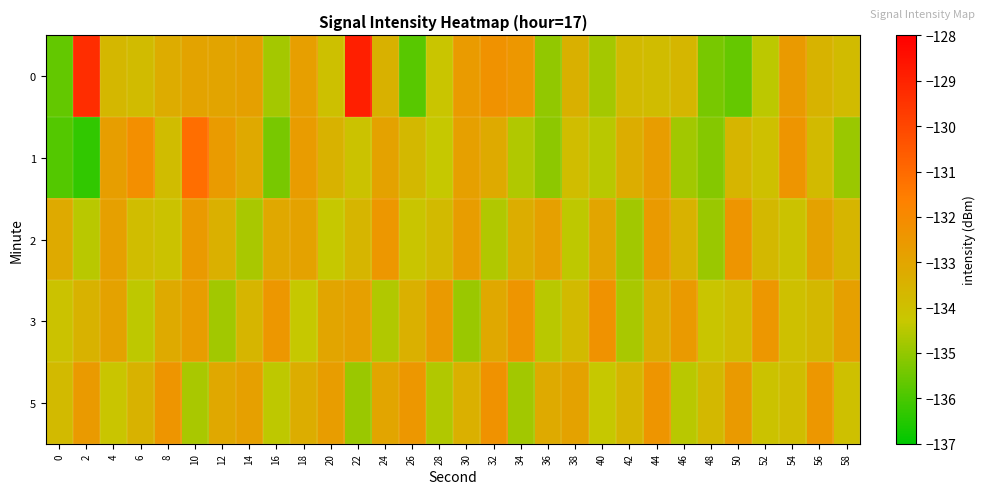

Reading left to right, extract all data points from this chart.

0: 0=-135.6	2=-129.3	4=-133.7	6=-133.8	8=-133.3	10=-133.0	12=-133.0	14=-132.8	16=-134.8	18=-132.8	20=-134.0	22=-128.9	24=-133.5	26=-135.8	28=-134.2	30=-132.6	32=-132.3	34=-132.5	36=-135.0	38=-133.4	40=-134.8	42=-133.8	44=-133.8	46=-133.6	48=-135.4	50=-135.6	52=-134.5	54=-132.6	56=-133.5	58=-133.8
1: 0=-135.8	2=-136.3	4=-132.7	6=-132.2	8=-133.9	10=-131.1	12=-132.6	14=-133.2	16=-135.3	18=-132.7	20=-133.5	22=-134.1	24=-132.9	26=-133.7	28=-134.3	30=-132.8	32=-133.2	34=-134.6	36=-135.1	38=-133.9	40=-134.5	42=-133.3	44=-132.7	46=-134.8	48=-135.2	50=-133.6	52=-134.0	54=-132.4	56=-133.8	58=-134.9
2: 0=-133.2	2=-134.5	4=-132.8	6=-133.9	8=-134.1	10=-132.6	12=-133.4	14=-134.7	16=-133.1	18=-132.9	20=-134.3	22=-133.6	24=-132.5	26=-134.2	28=-133.8	30=-132.7	32=-134.6	34=-133.3	36=-132.8	38=-134.4	40=-133.0	42=-134.8	44=-132.6	46=-133.5	48=-134.9	50=-132.4	52=-133.7	54=-134.1	56=-132.9	58=-133.6
3: 0=-134.1	2=-133.5	4=-132.9	6=-134.4	8=-133.2	10=-132.7	12=-134.8	14=-133.6	16=-132.5	18=-134.3	20=-133.0	22=-132.8	24=-134.6	26=-133.4	28=-132.6	30=-134.9	32=-133.1	34=-132.4	36=-134.5	38=-133.8	40=-132.3	42=-134.7	44=-133.3	46=-132.6	48=-134.2	50=-133.9	52=-132.5	54=-134.0	56=-133.7	58=-132.8
5: 0=-133.8	2=-132.6	4=-134.2	6=-133.5	8=-132.4	10=-134.7	12=-133.1	14=-132.8	16=-134.4	18=-133.3	20=-132.7	22=-134.9	24=-133.0	26=-132.5	28=-134.6	30=-133.4	32=-132.3	34=-134.8	36=-133.2	38=-132.9	40=-134.3	42=-133.6	44=-132.4	46=-134.5	48=-133.7	50=-132.6	52=-134.1	54=-133.9	56=-132.5	58=-134.0